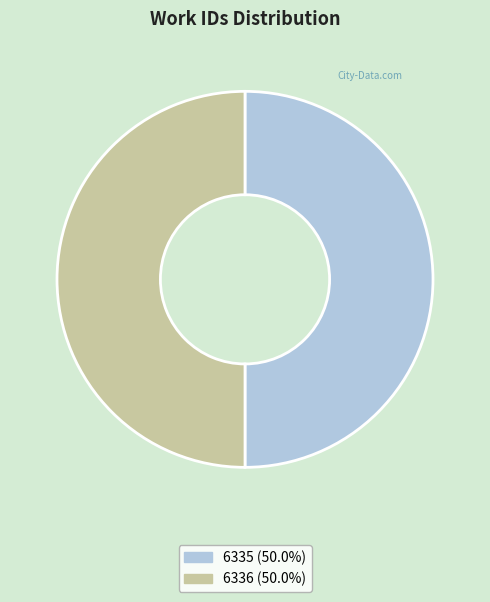

Approximately how many times larger is the value at 6335 compared to 6336?

1.0